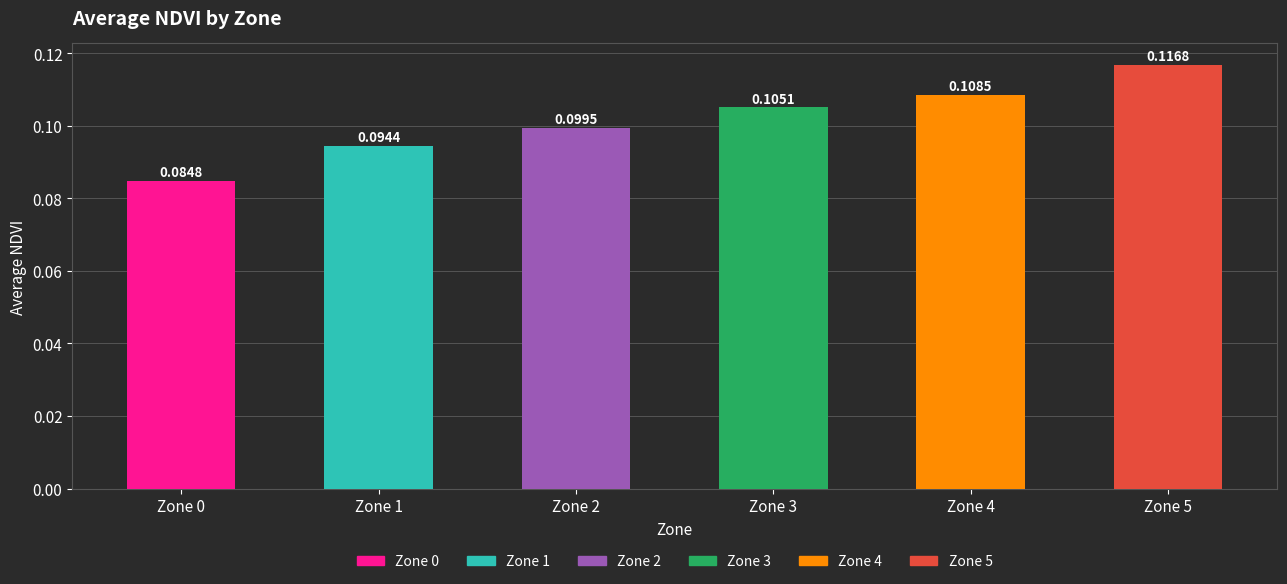

List the labels in order of value, smallest first.

Zone 0, Zone 1, Zone 2, Zone 3, Zone 4, Zone 5